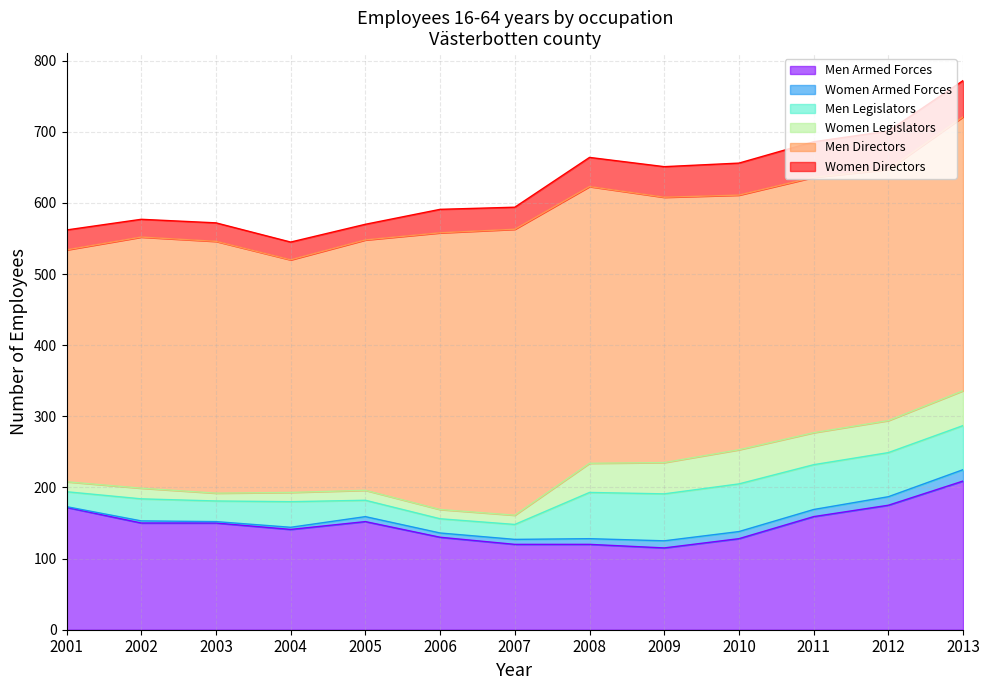

How many categories are shown in the chart?

13